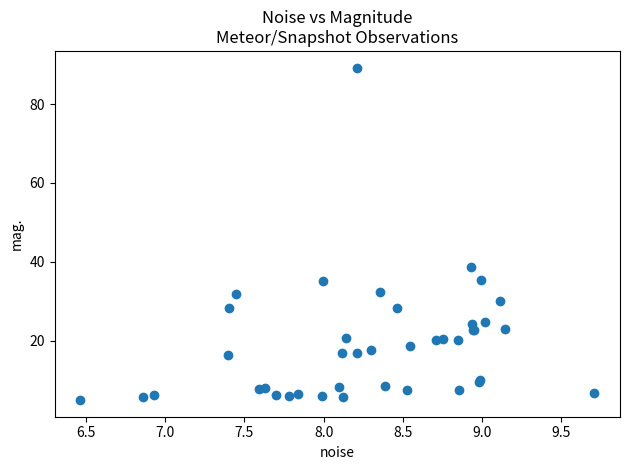

What Y value in the scatter plot is closest to 47?

38.6